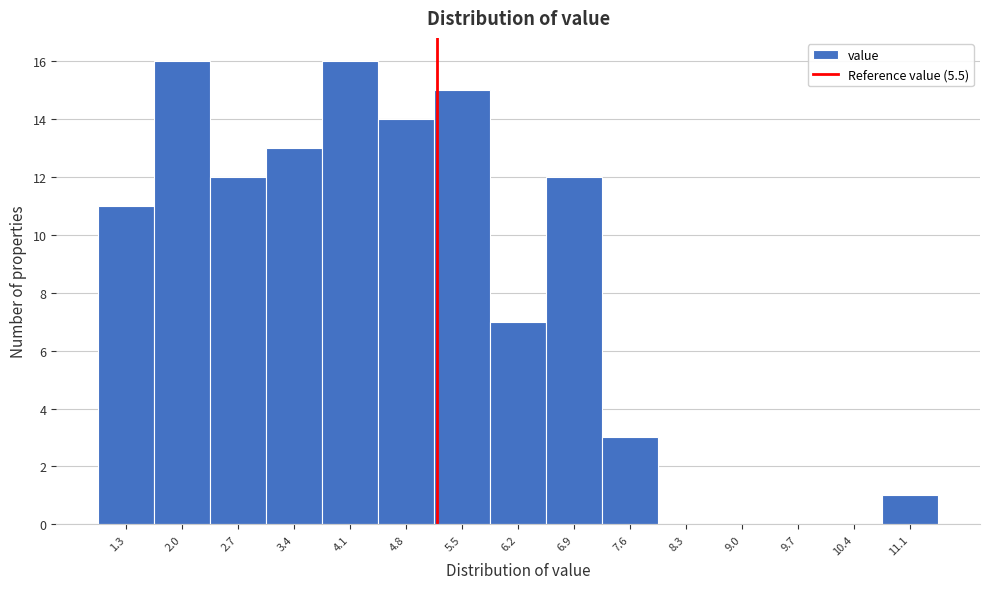

Reading right to left, list all the values displayed in this chart.

11.1=1	10.4=0	9.7=0	9.0=0	8.3=0	7.6=3	6.9=12	6.2=7	5.5=15	4.8=14	4.1=16	3.4=13	2.7=12	2.0=16	1.3=11